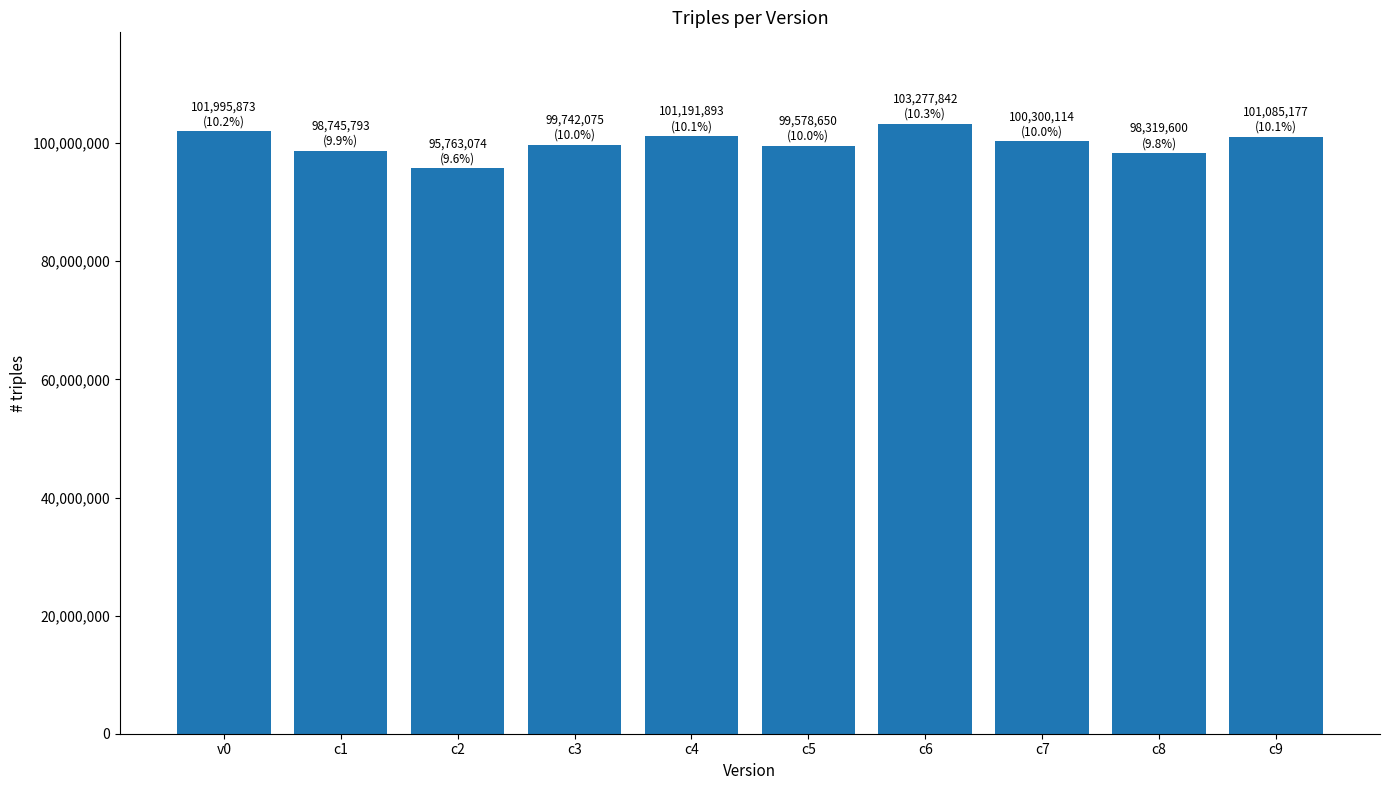

Is it true that the value at v0 is 64434179?

False